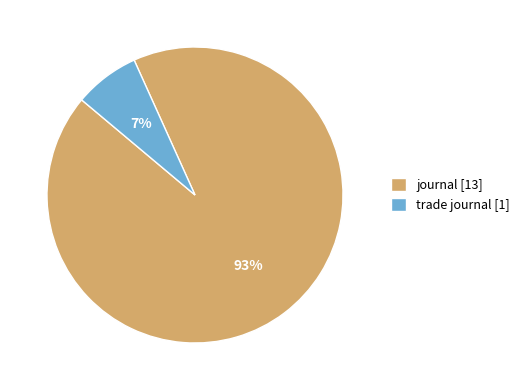

How many slices are in this pie chart?

2